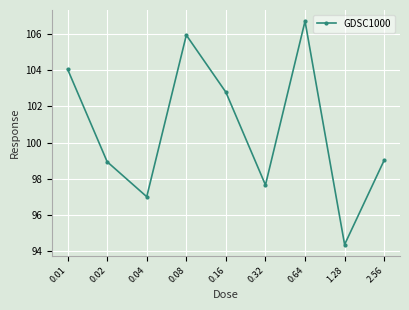

What position from the left is 0.08?

4